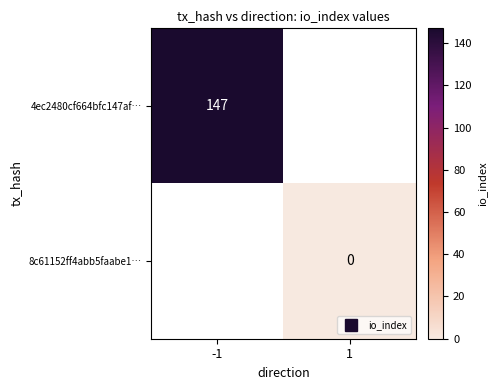

How many categories are shown in the chart?

2